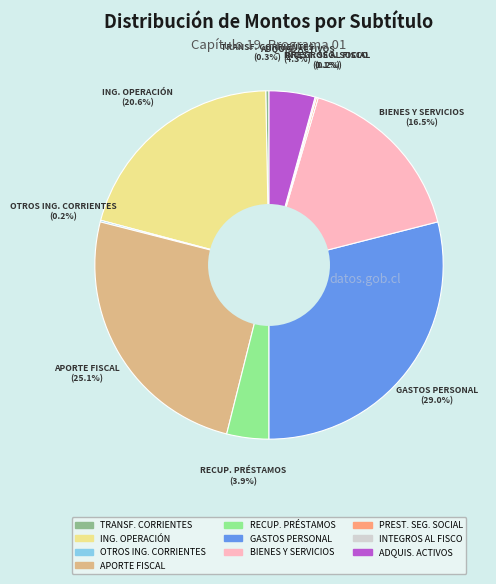

Is there a majority slice in this chart?

No